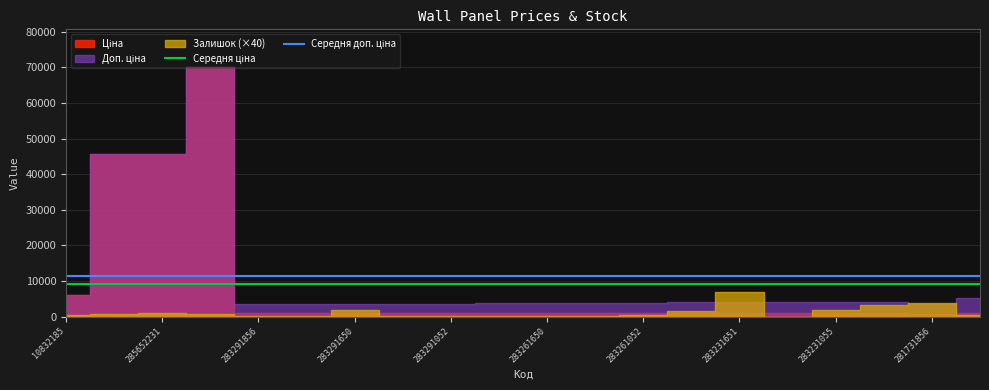

What is the minimum value for Середня ціна?

9116.5